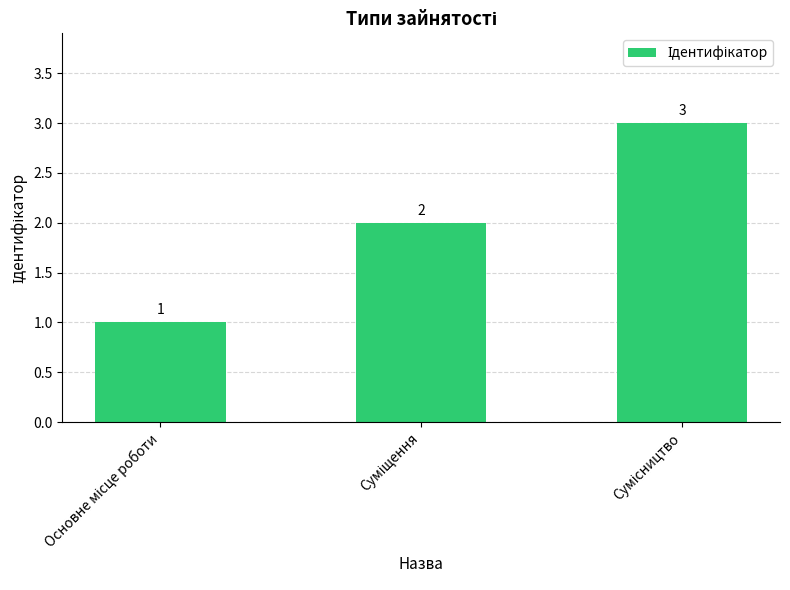

How many series are shown in this chart?

1